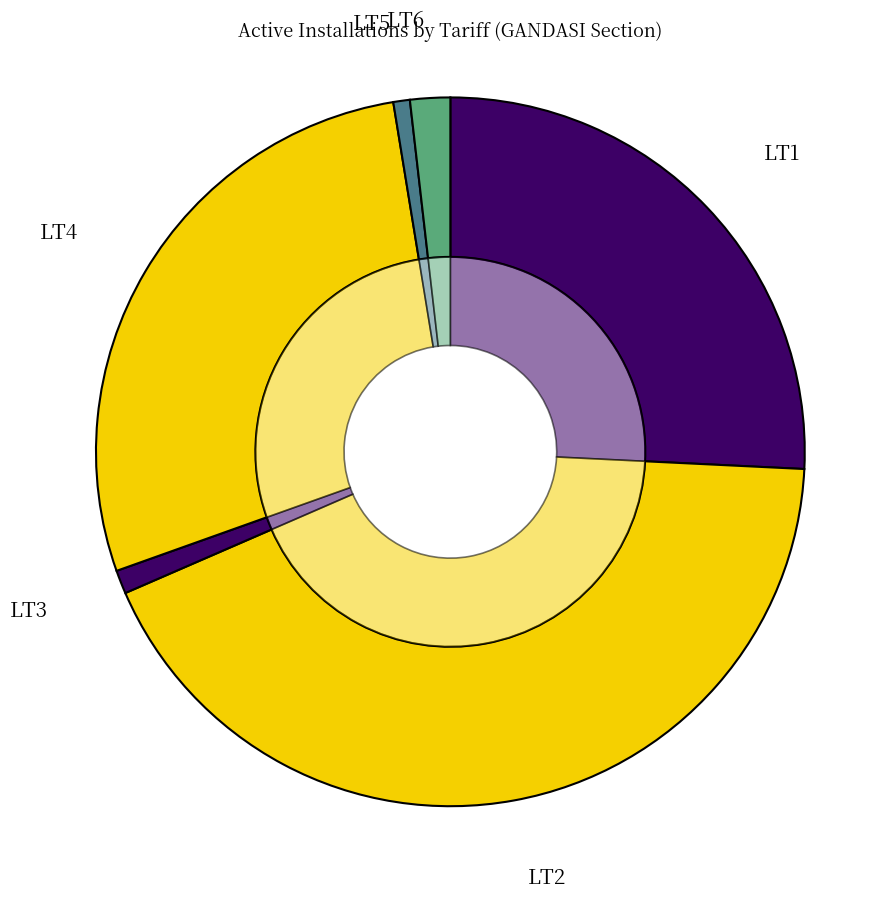

How many segments does this pie chart have?

6